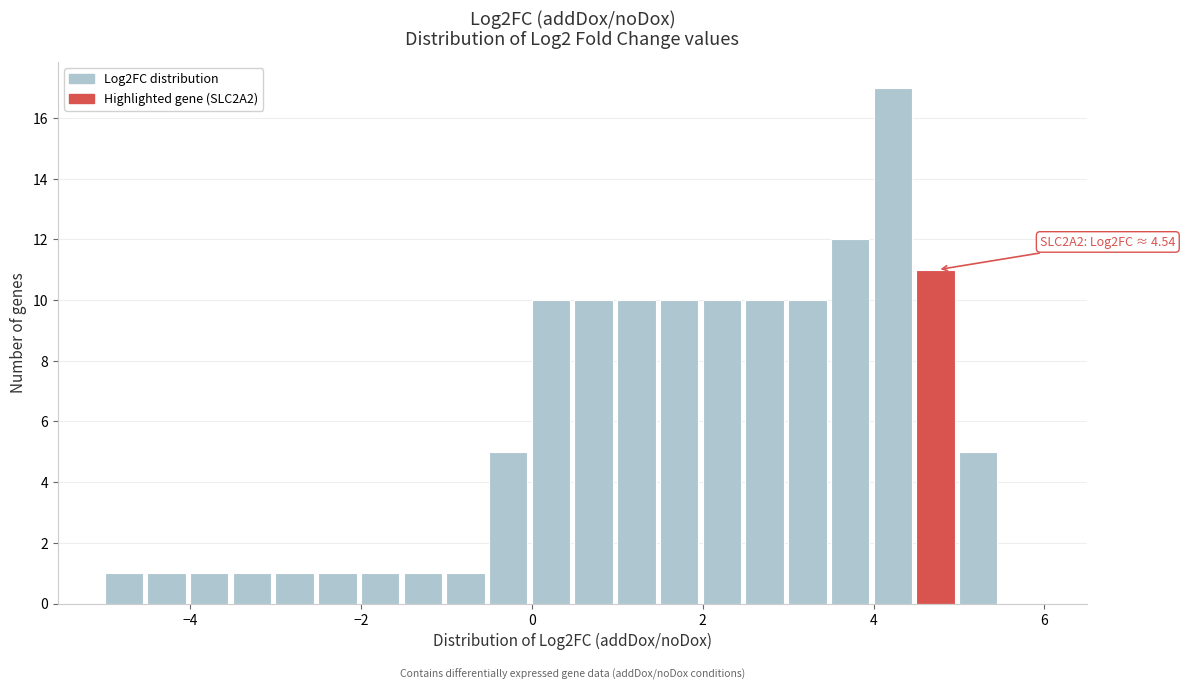

Around what value on the x-axis is the tallest bar? Give the approximate position of its centre, as read against the axis.

4.2